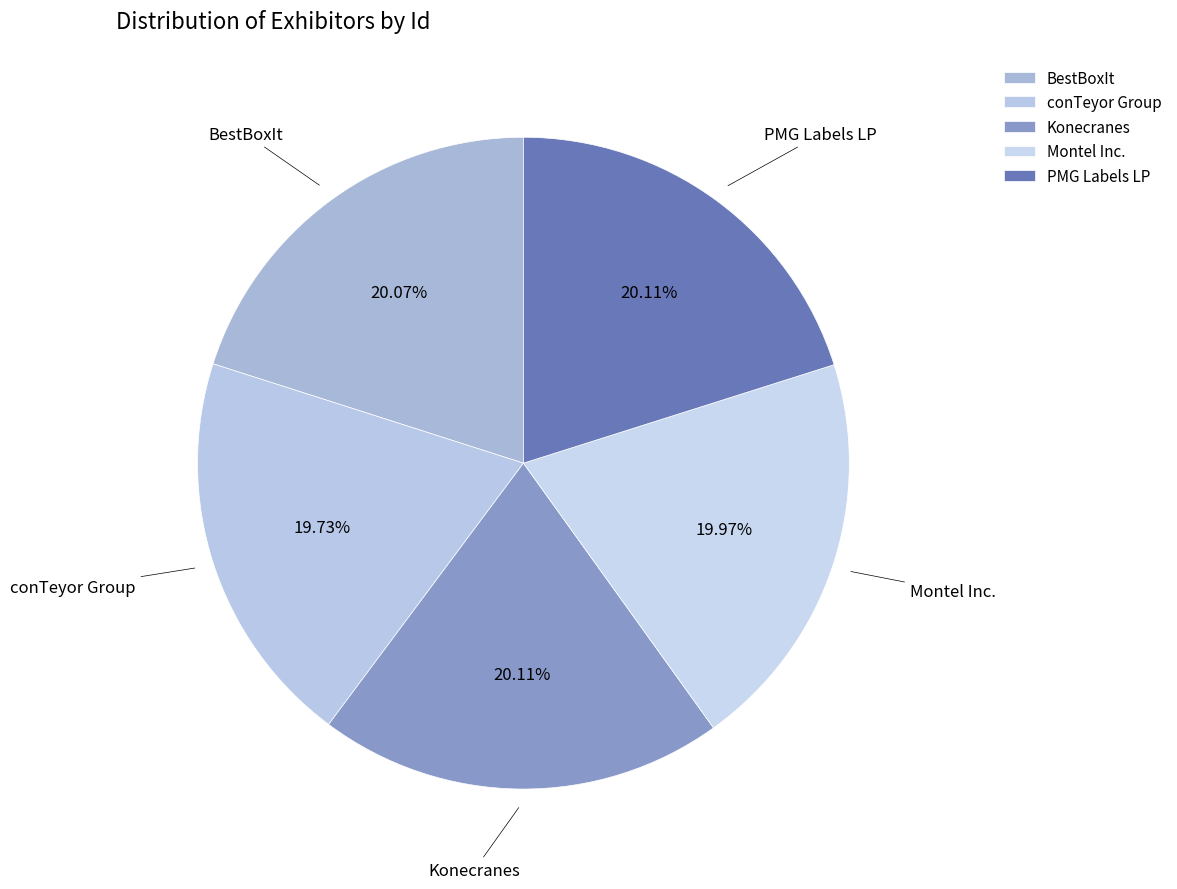

What is the ratio of the value at conTeyor Group to the value at Montel Inc.?

1.0